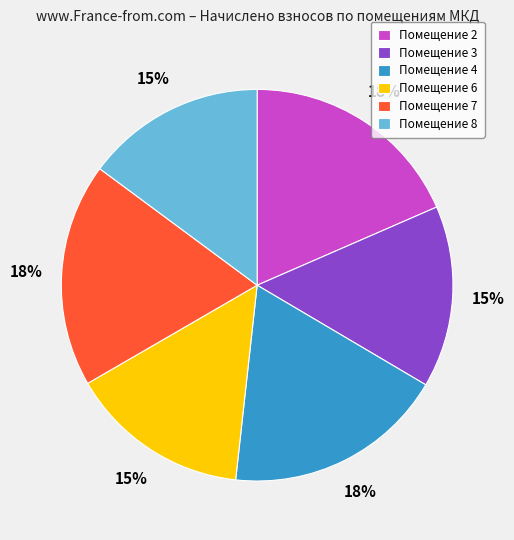

What percentage is the Помещение 4 slice, to the nearest percent?

18%